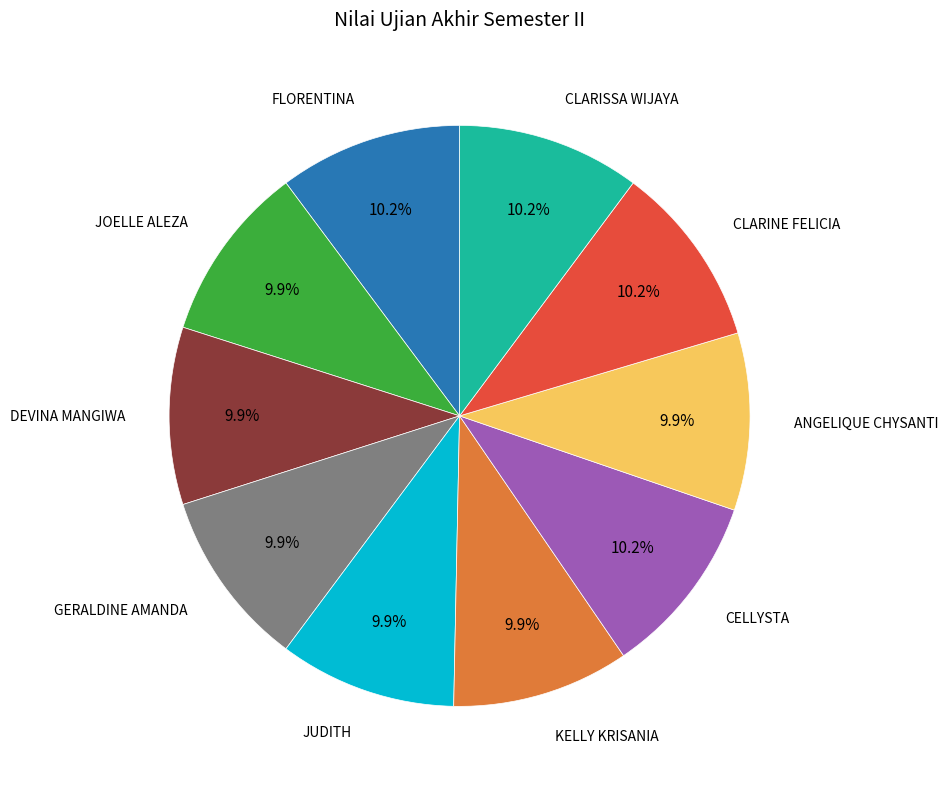

Is there any slice that represents more than half of the pie?

No